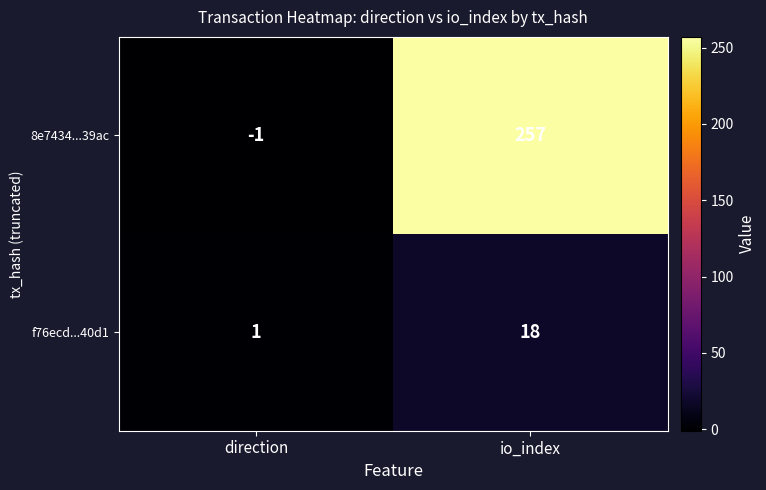

What is the difference between the 8e7434...39ac values at io_index and direction?

258